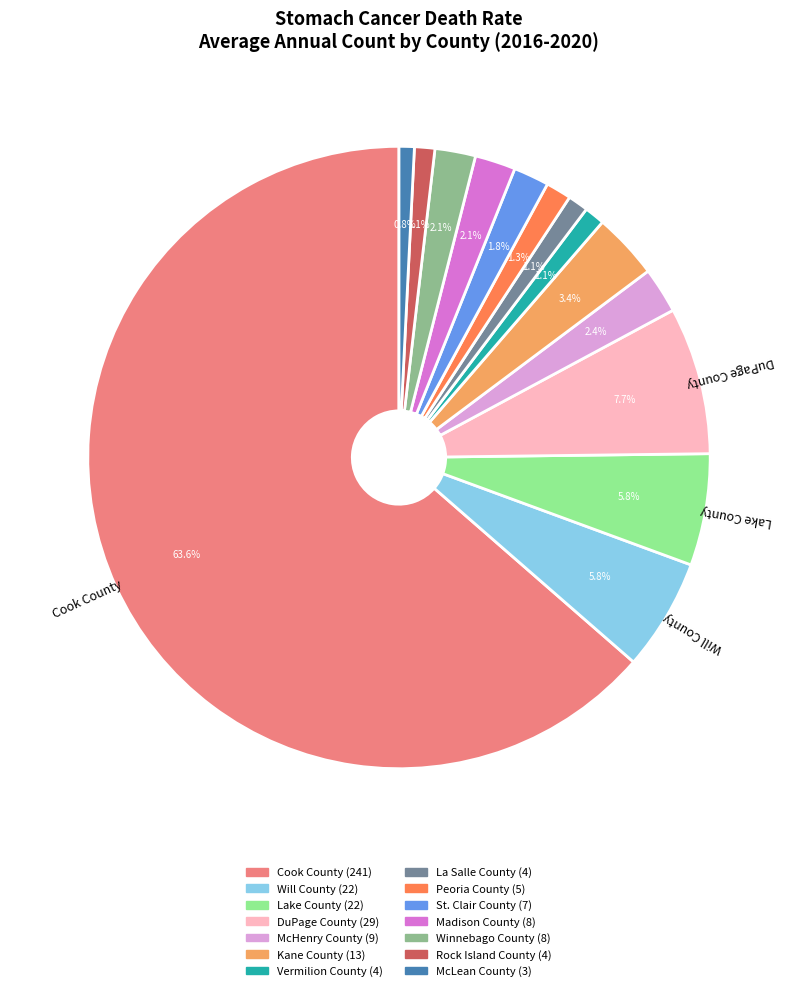

Is there any slice that represents more than half of the pie?

Yes